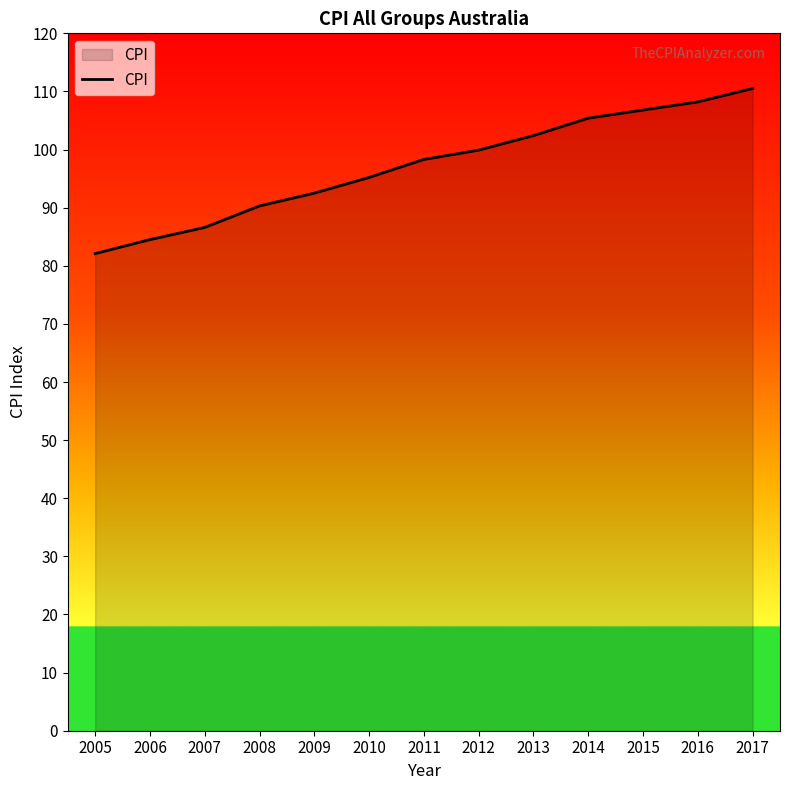

What is the sum of all values?

1262.7